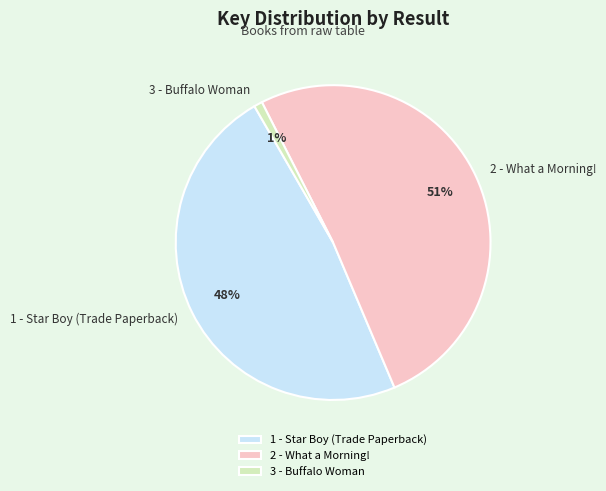

To the nearest percent, what is the combined percentage of 1 - Star Boy (Trade Paperback) and 3 - Buffalo Woman?

49%